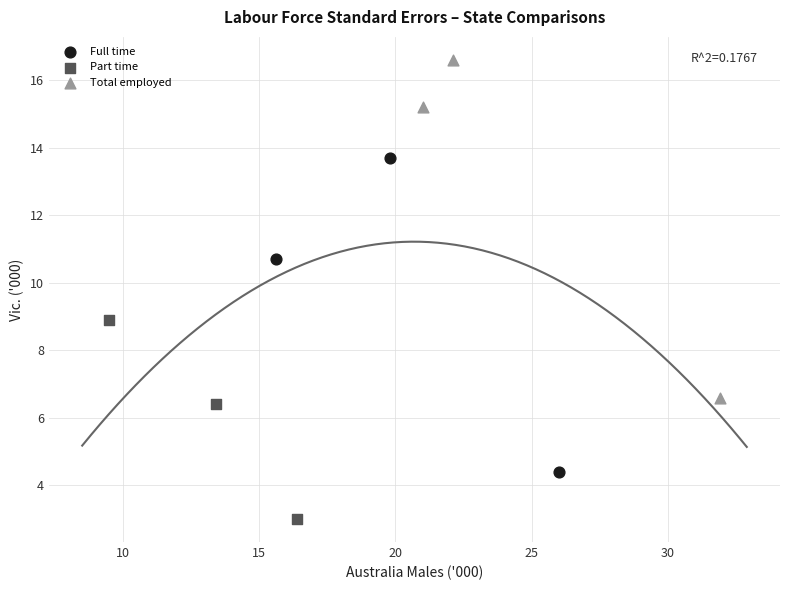

Which series contains the highest Y value?

Total employed